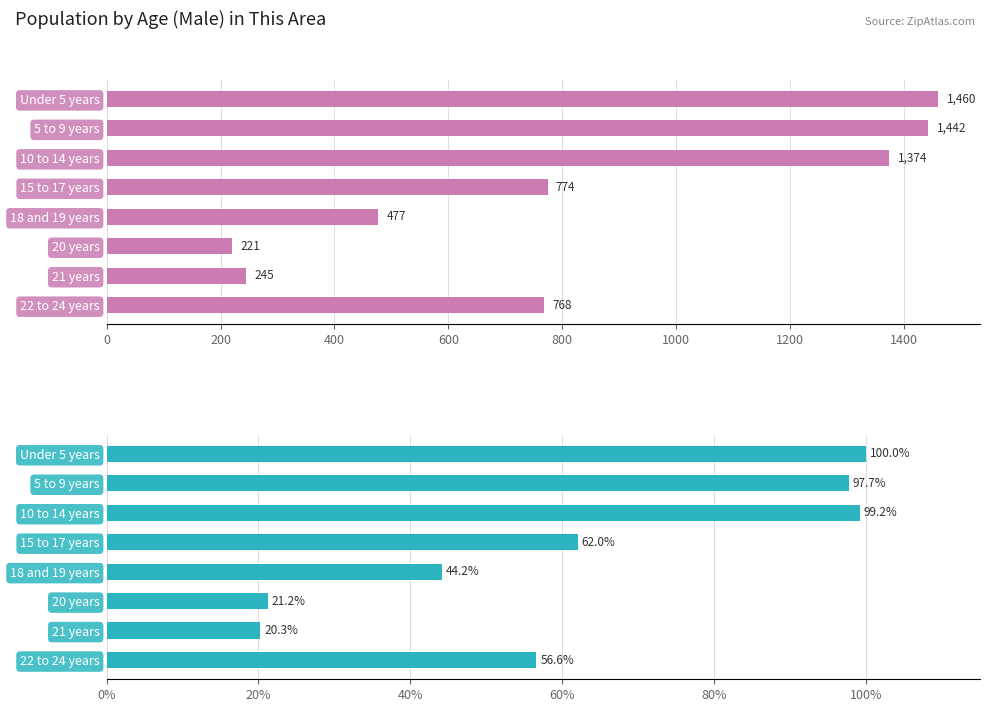

Reading left to right, transcribe all the data shown in this chart.

This Area: 1460.0	1442.0	1374.0	774.0	477.0	221.0	245.0	768.0
Mississippi: 100.0	97.7	99.2	62.0	44.2	21.2	20.3	56.6